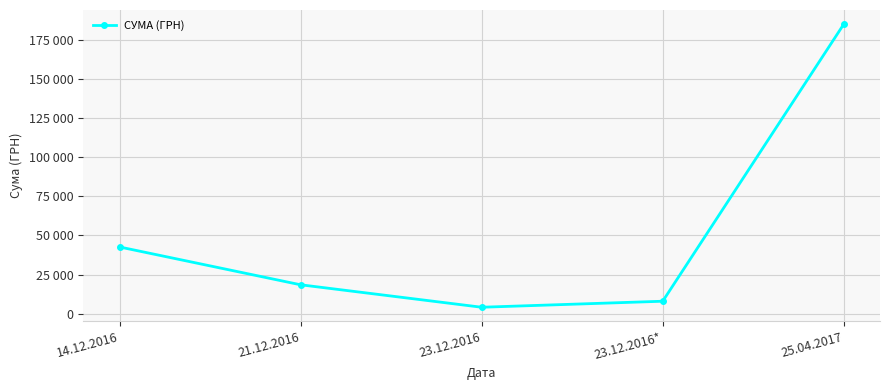

What is the label of the 2nd point from the left?

21.12.2016